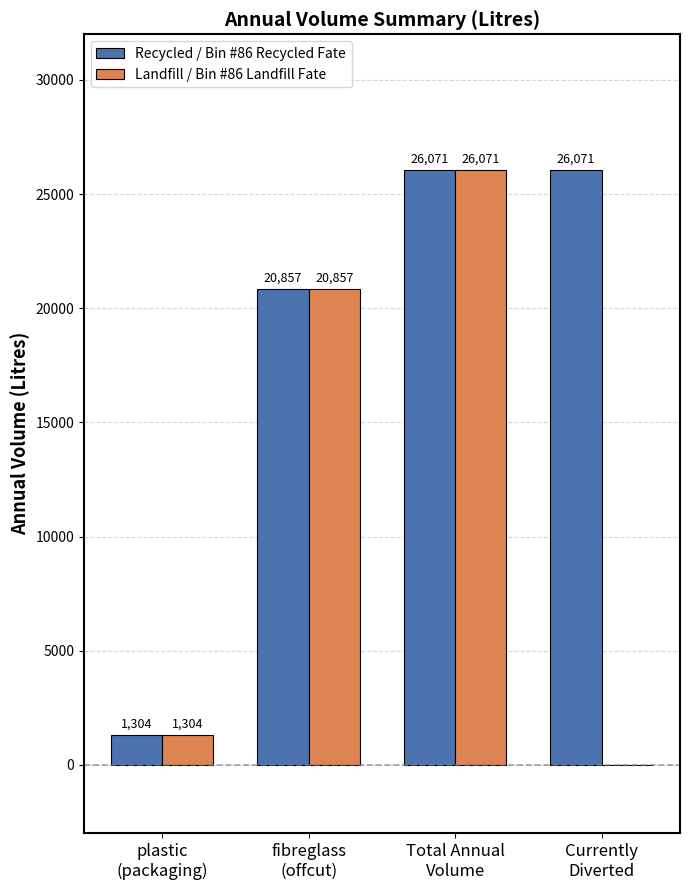

The Recycled / Bin #86 Recycled Fate series shows 26071.4 at Total Annual
Volume. True or false?

True